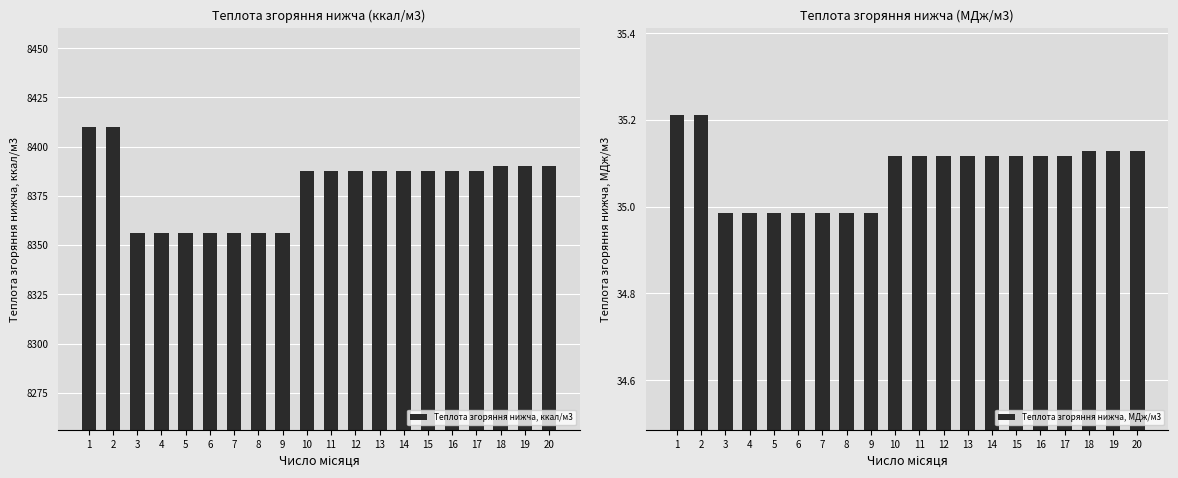

Does the chart contain stacked bars?

No